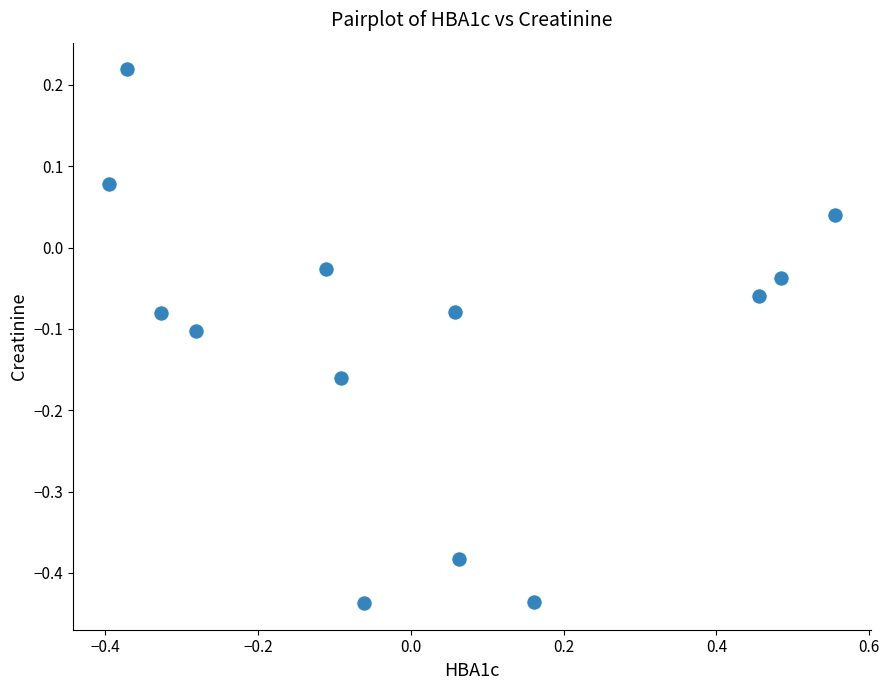

What is the range of X values (max minus min)?

1.0